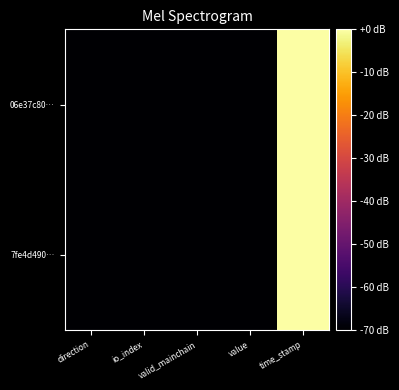

Reading right to left, extract all data points from this chart.

7fe4d490…: time_stamp=0.0	value=-70.0	valid_mainchain=-70.0	io_index=-70.0	direction=-70.0
06e37c80…: time_stamp=-0.1	value=-70.0	valid_mainchain=-70.0	io_index=-70.0	direction=-70.0